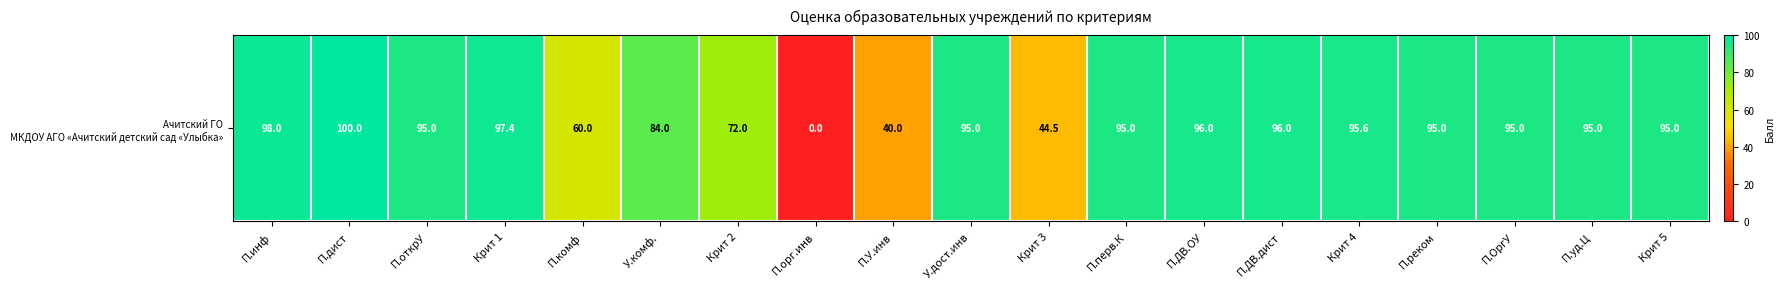

What is the change in value from П.комф to Крит 3?

-15.5